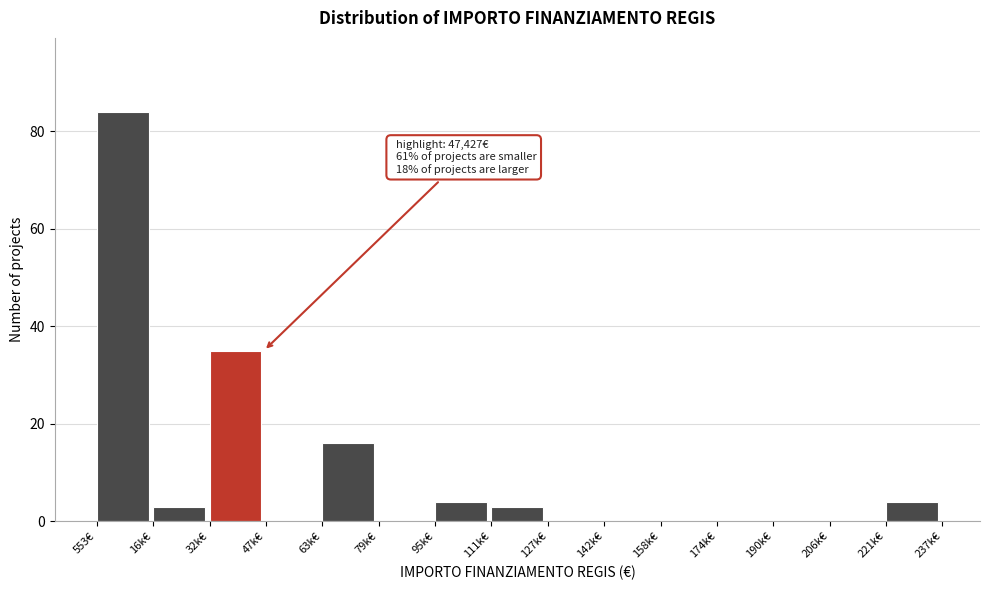

Reading left to right, what are all the values shown in this chart?

553€=84	16k€=3	32k€=35	47k€=0	63k€=16	79k€=0	95k€=4	111k€=3	127k€=0	142k€=0	158k€=0	174k€=0	190k€=0	206k€=0	221k€=4